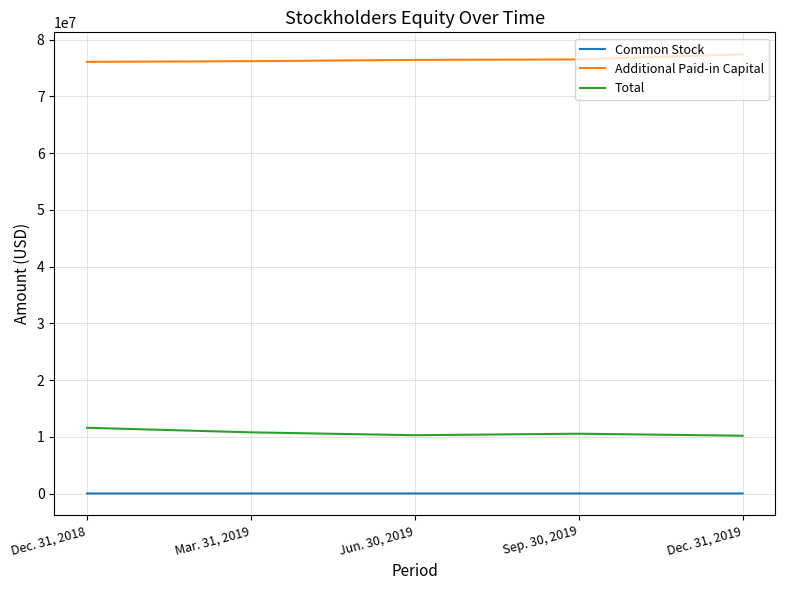

Is it true that Additional Paid-in Capital equals 76446000 at Jun. 30, 2019?

True